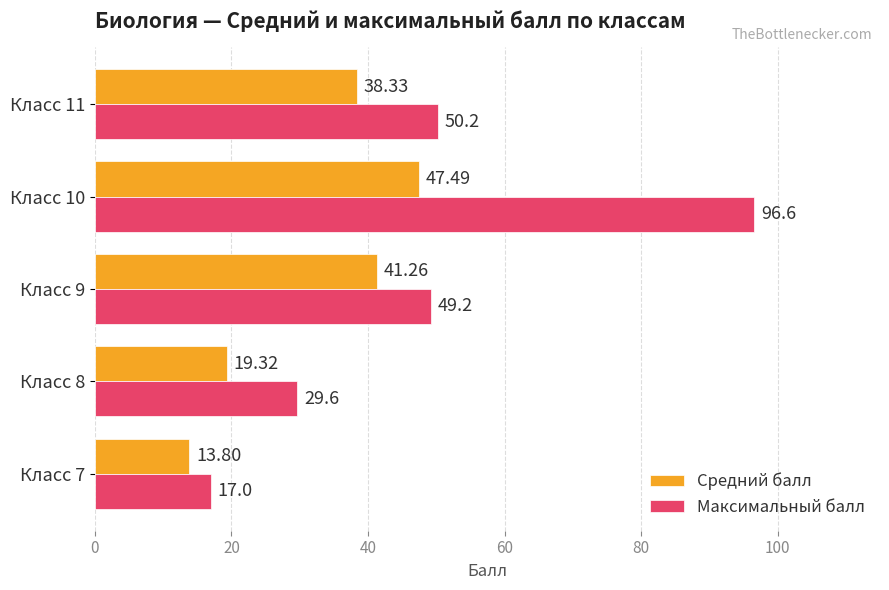

Which series has the largest total across all categories?

Максимальный балл